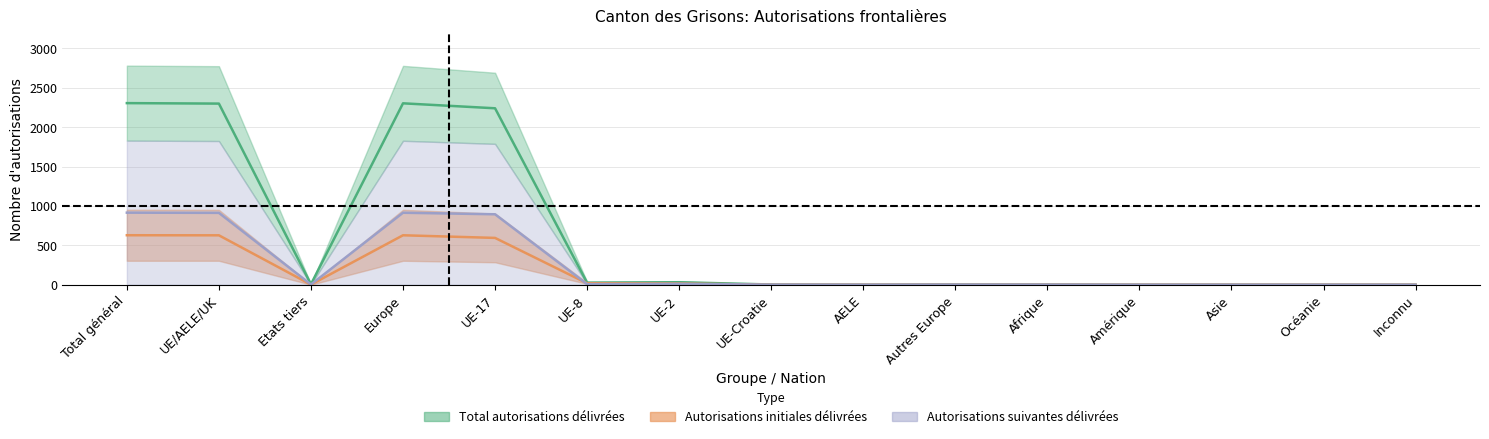

Where is the first local minimum for Autorisations_suivantes?

Etats tiers